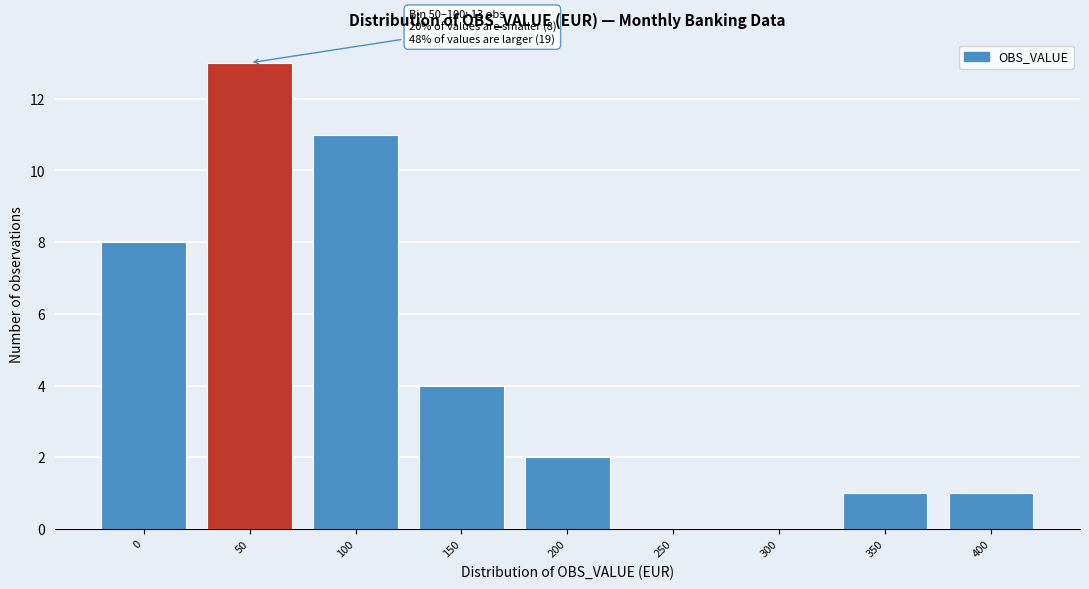

Reading left to right, transcribe all the data shown in this chart.

0=8	50=13	100=11	150=4	200=2	250=0	300=0	350=1	400=1